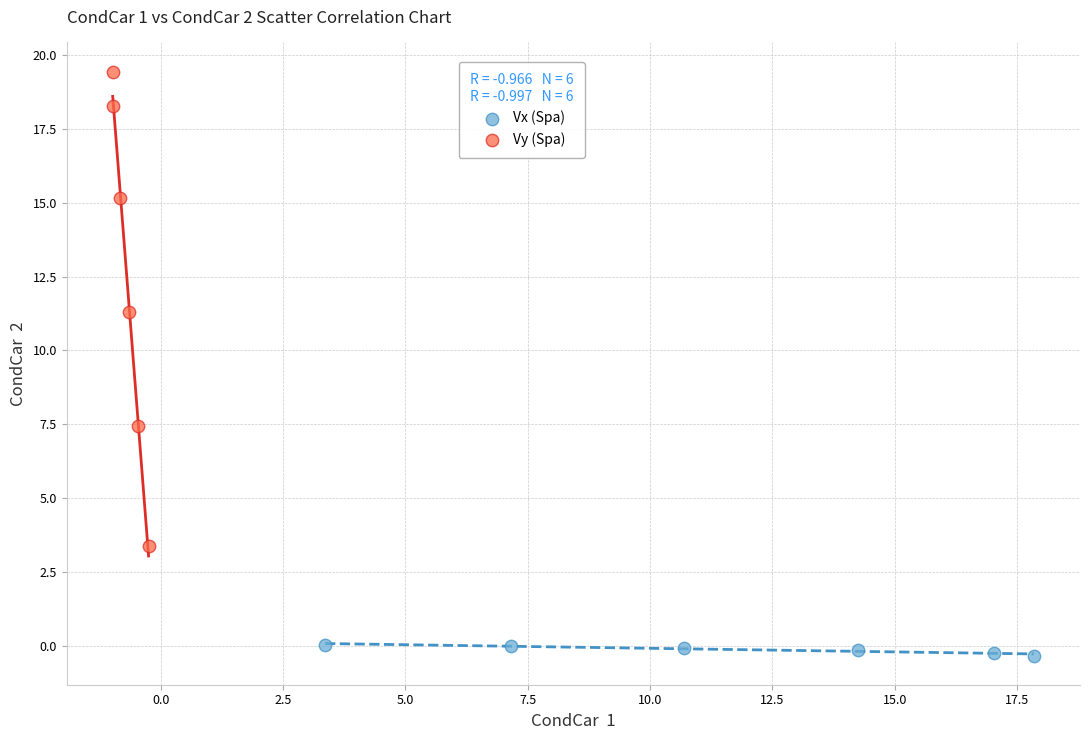

Which series reaches the maximum Y coordinate?

Vy (Spa)